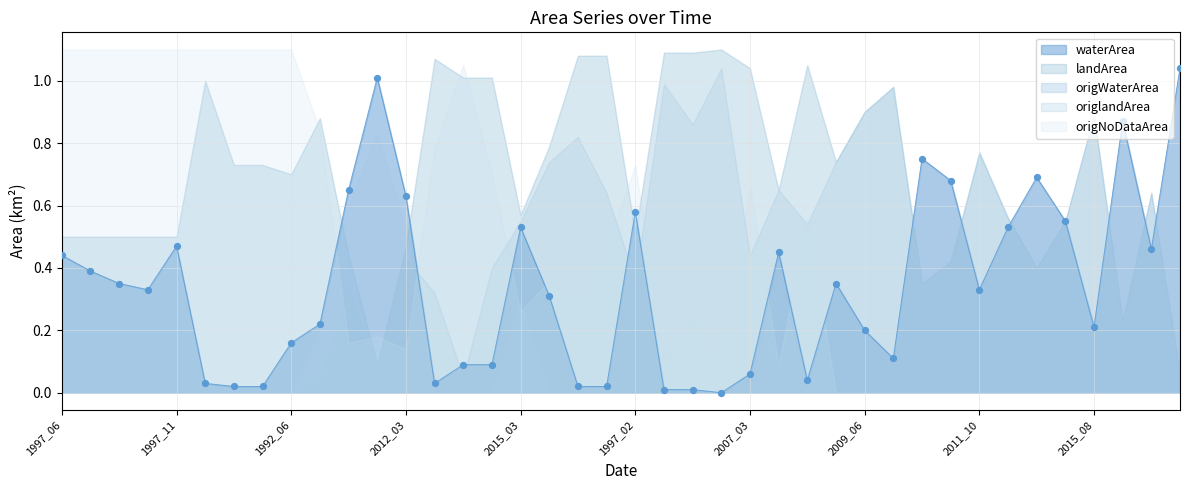

What is the total value across all series at 2011_10?

2.2